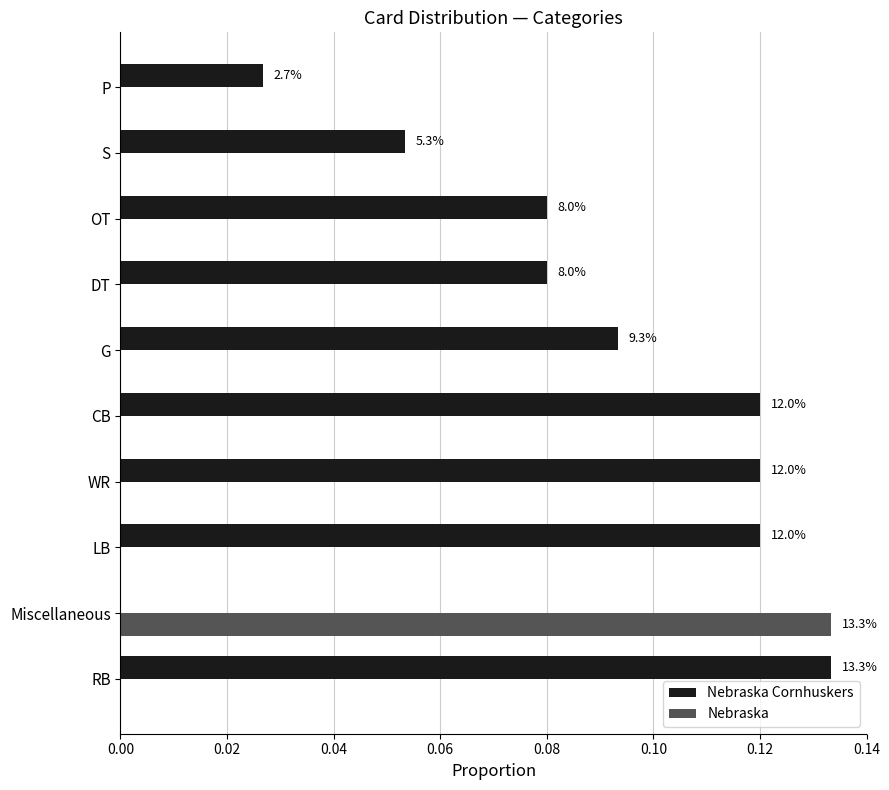

What are all the series names shown in the legend?

Nebraska Cornhuskers, Nebraska